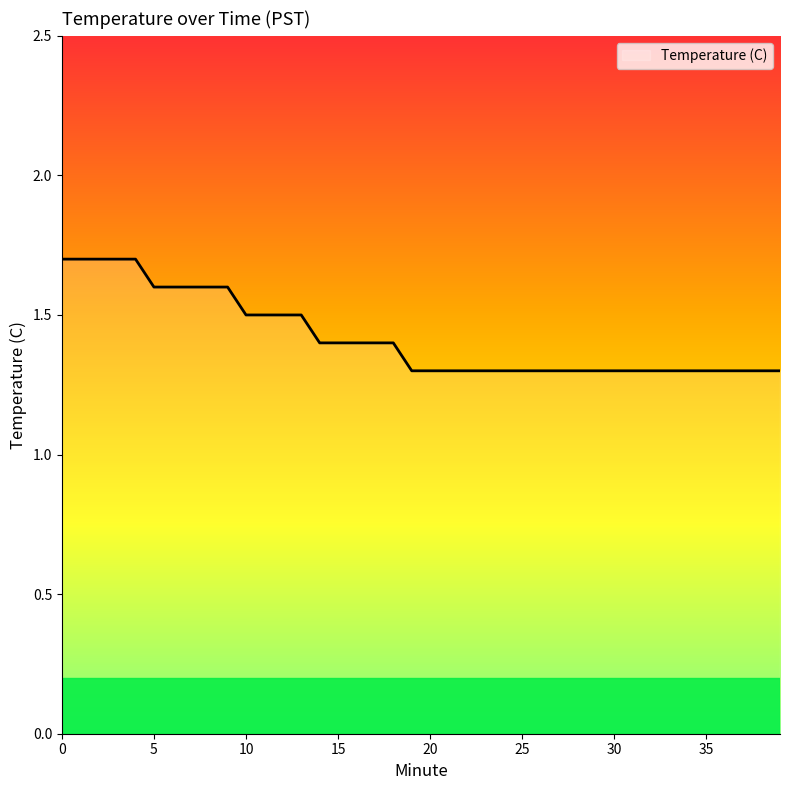

What is the difference between the maximum and minimum values?

0.4